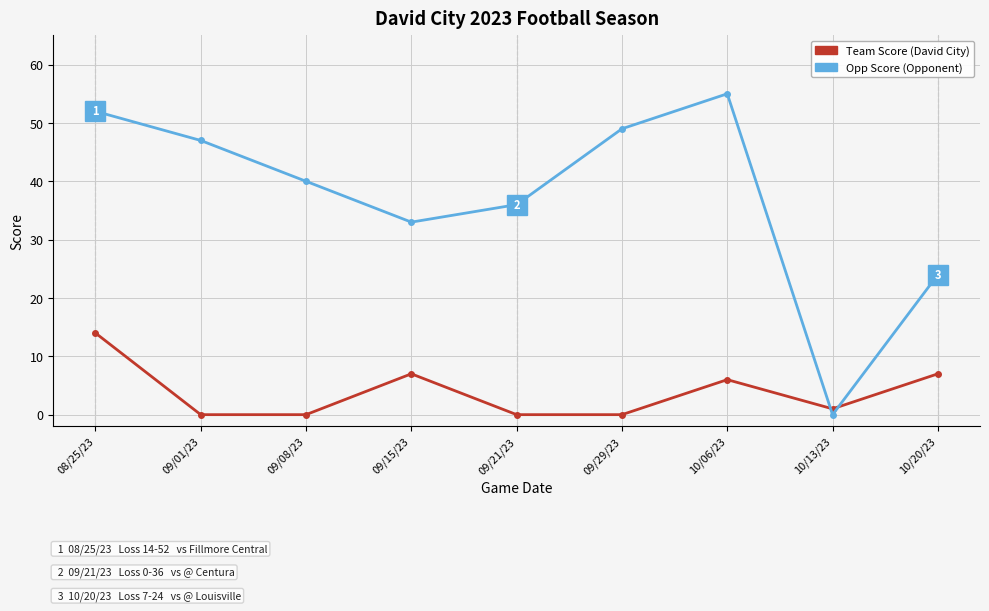

What are all the series names shown in the legend?

Team Score (David City), Opp Score (Opponent)